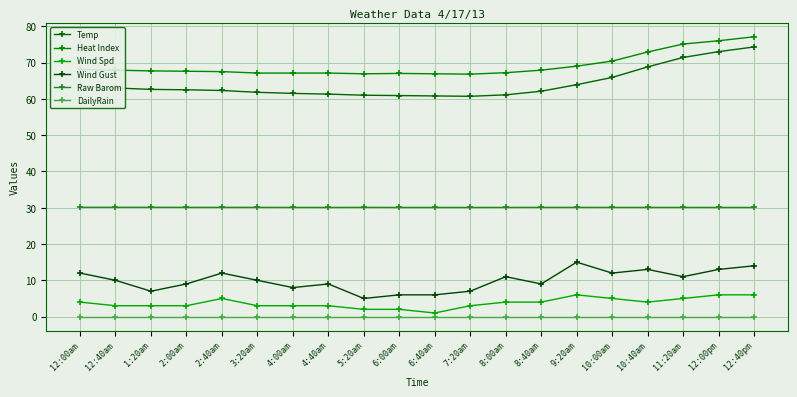

What is the maximum value shown in the chart?

77.1